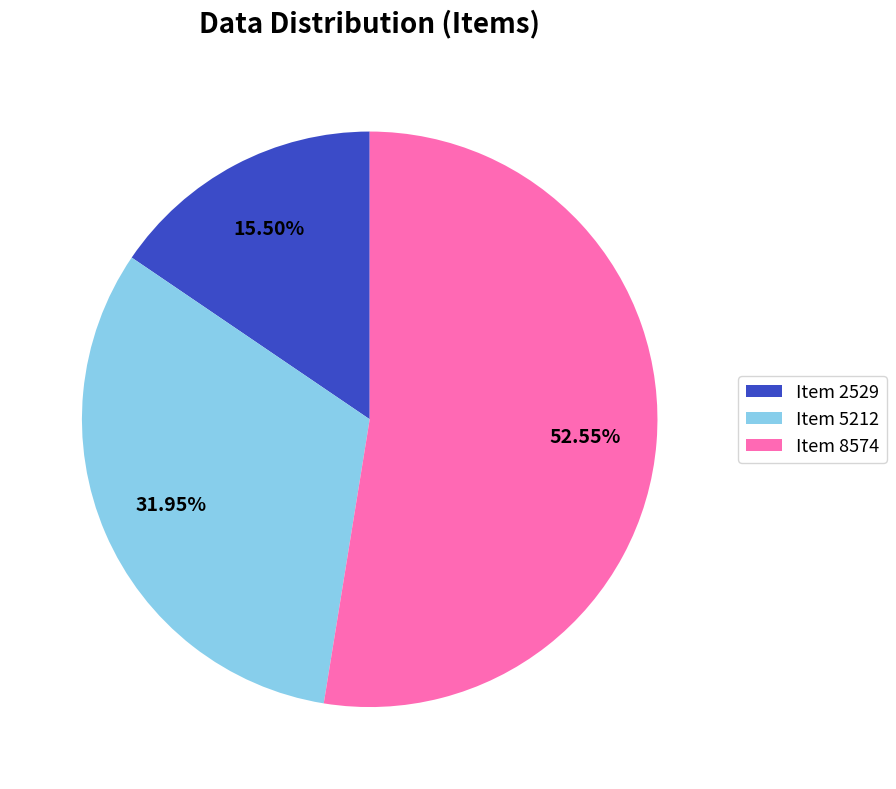

Is the sum of Item 5212 and Item 2529 greater than half?

No